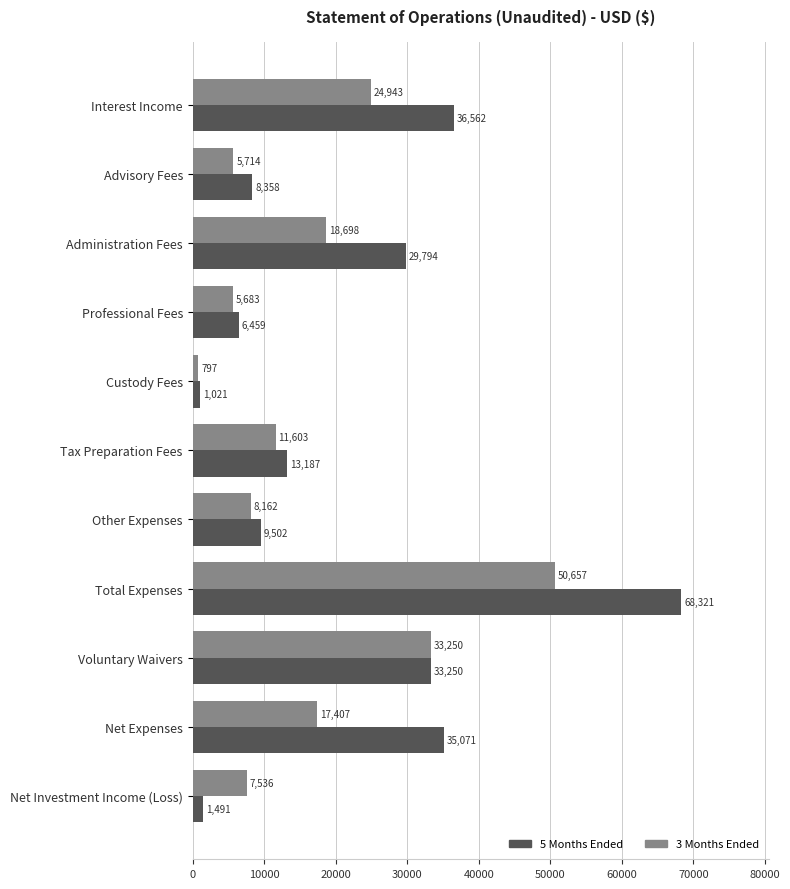

True or false: 5 Months Ended has a value of 29794 at Administration Fees.

True